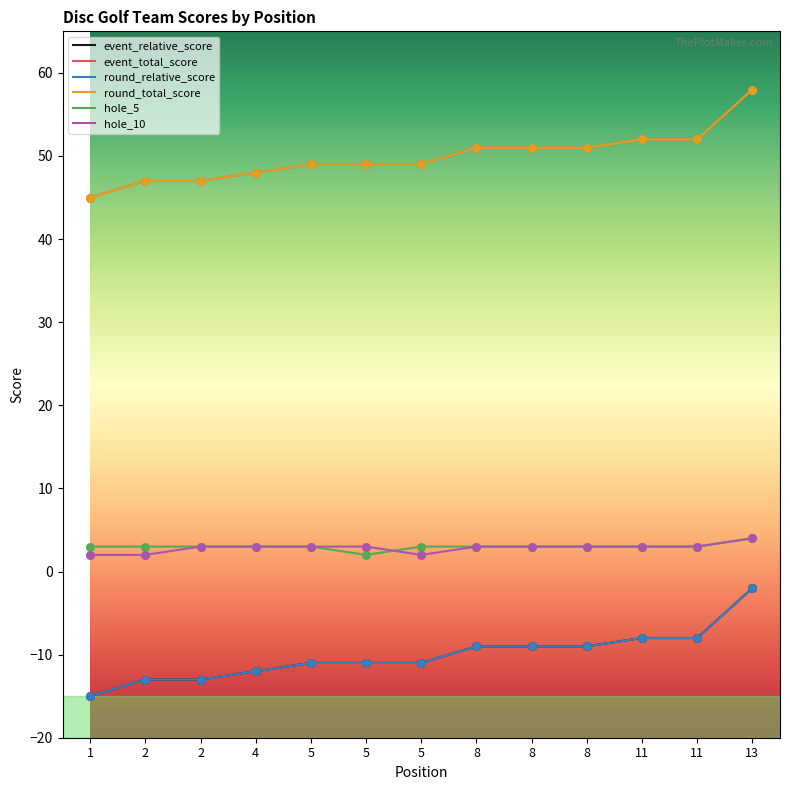

Does the chart have visible grid lines?

No